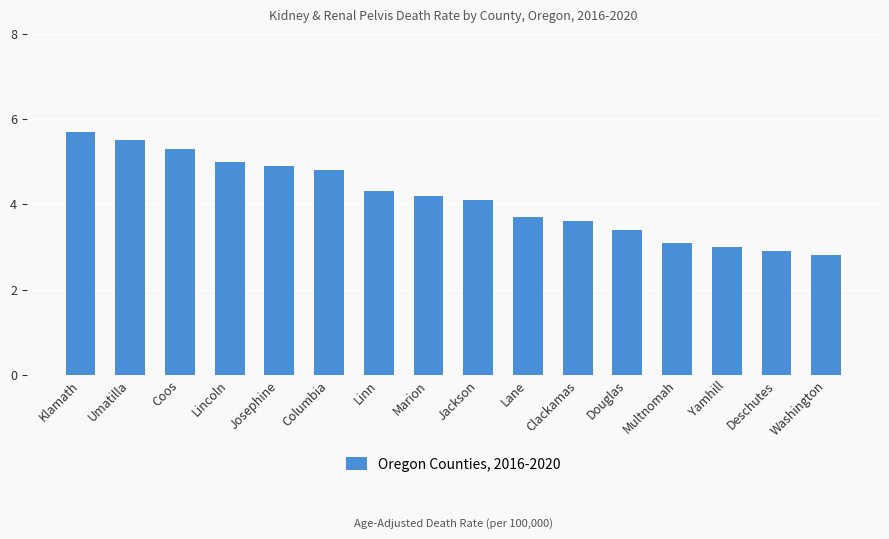

True or false: the data shows 3.6 at Clackamas.

True